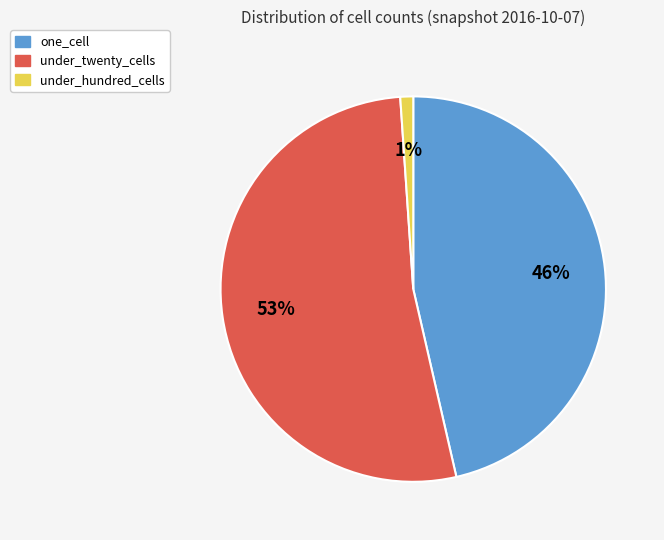

What is the majority slice?

under_twenty_cells